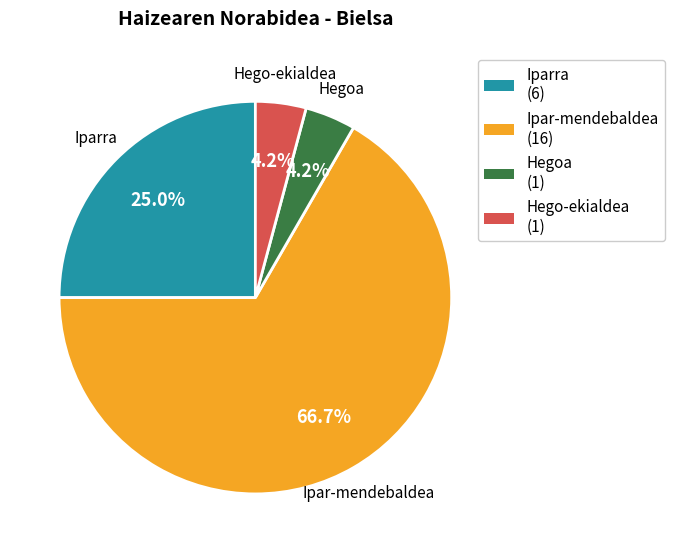

Is there any slice that represents more than half of the pie?

Yes